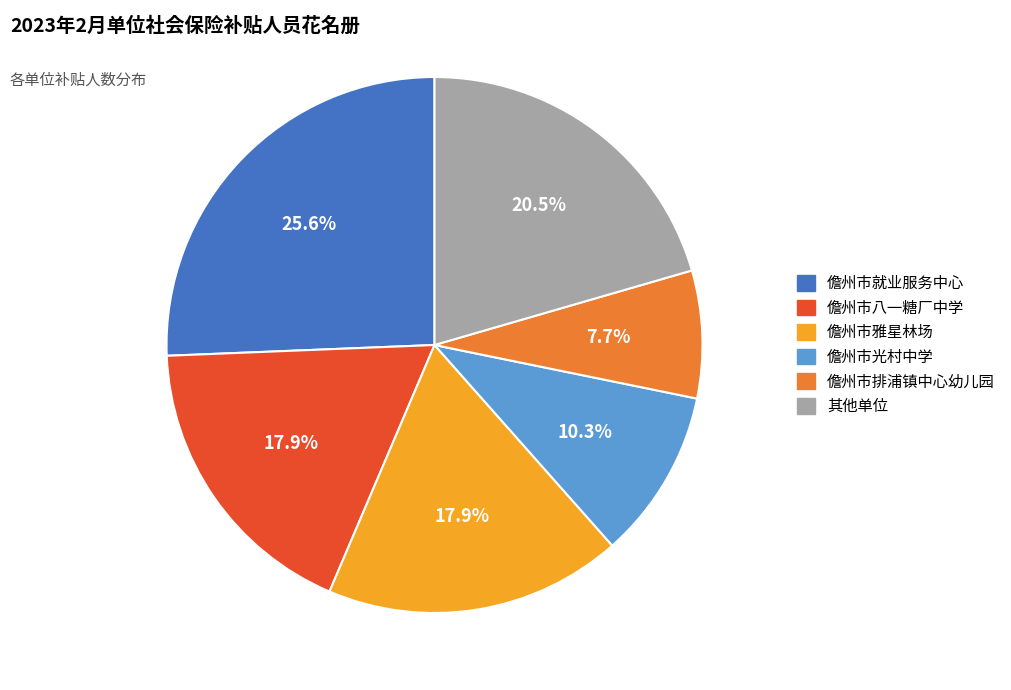

Is there any slice that represents more than half of the pie?

No